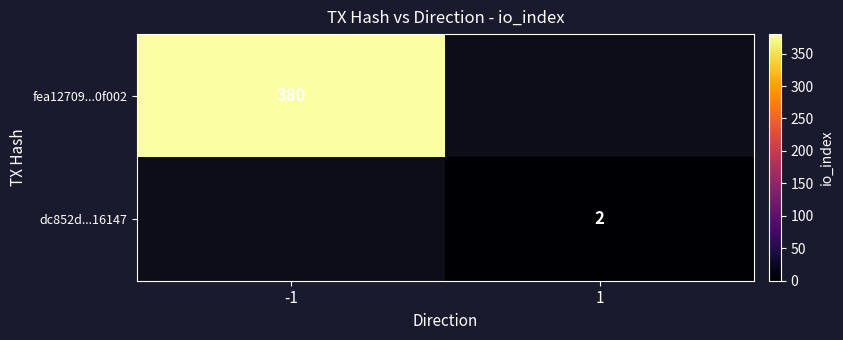

The value of fea12709...0f002 at -1 is 380. True or false?

True